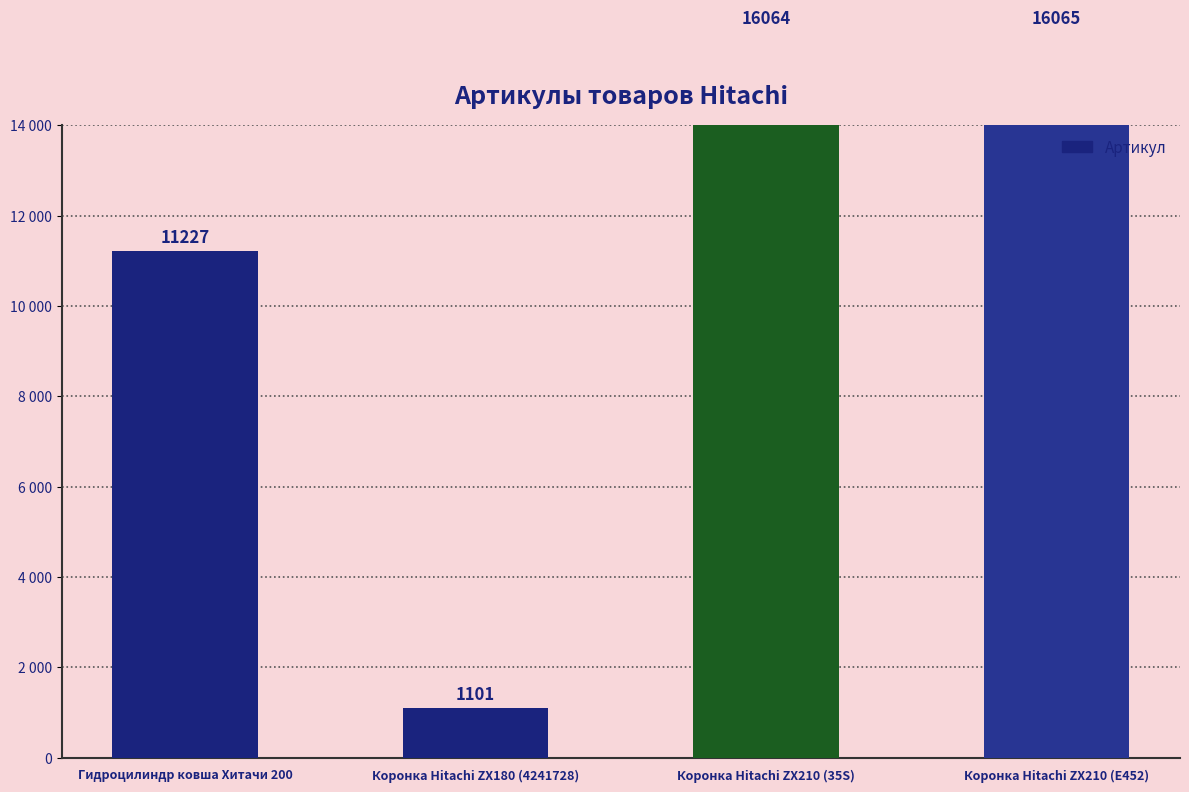

What is the change in value from Коронка Hitachi ZX210 (35S) to Коронка Hitachi ZX210 (E452)?

+1